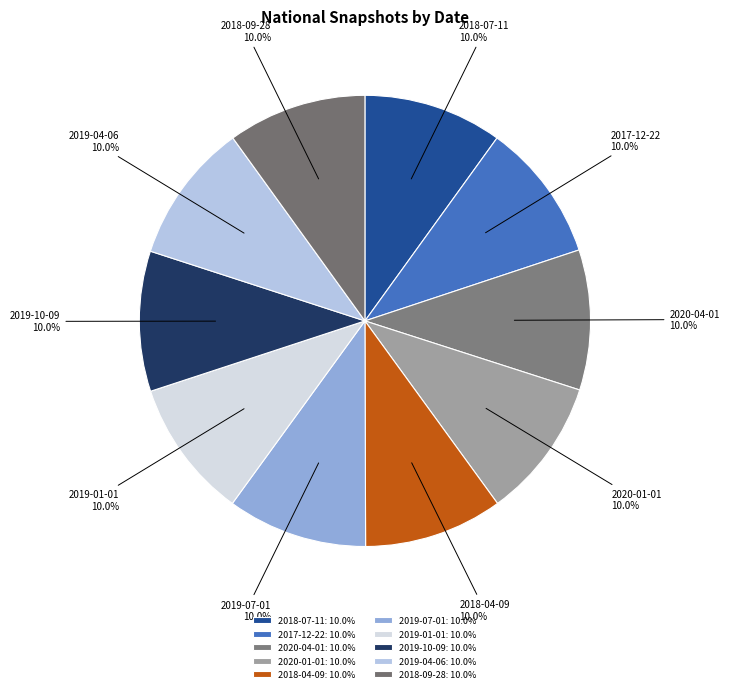

Does 2019-10-09 account for over 50% of the chart?

No